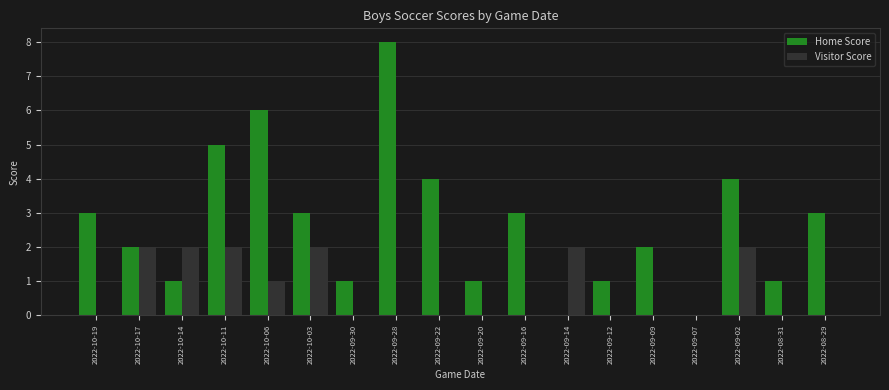

What is the maximum value for Visitor Score?

2